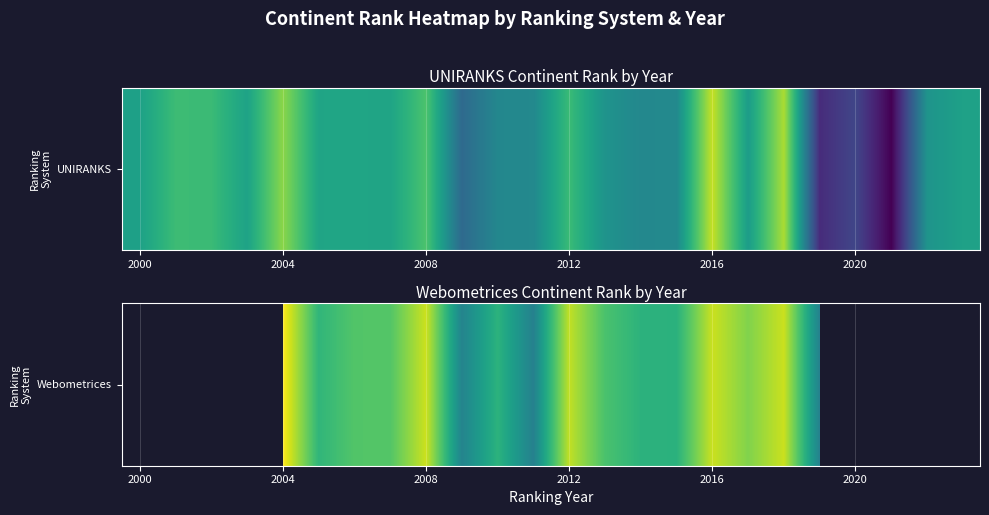

At which category does the chart reach its peak across all series?

2004